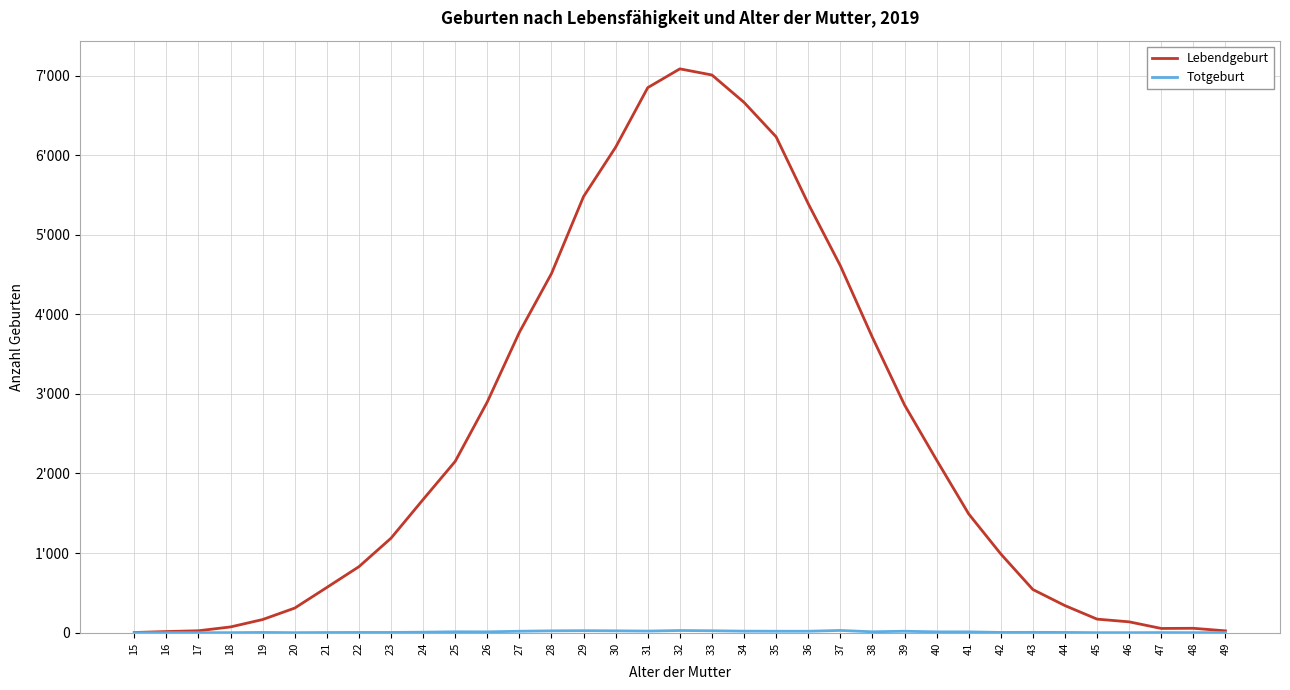

Is this an area chart (filled region under the line)?

No